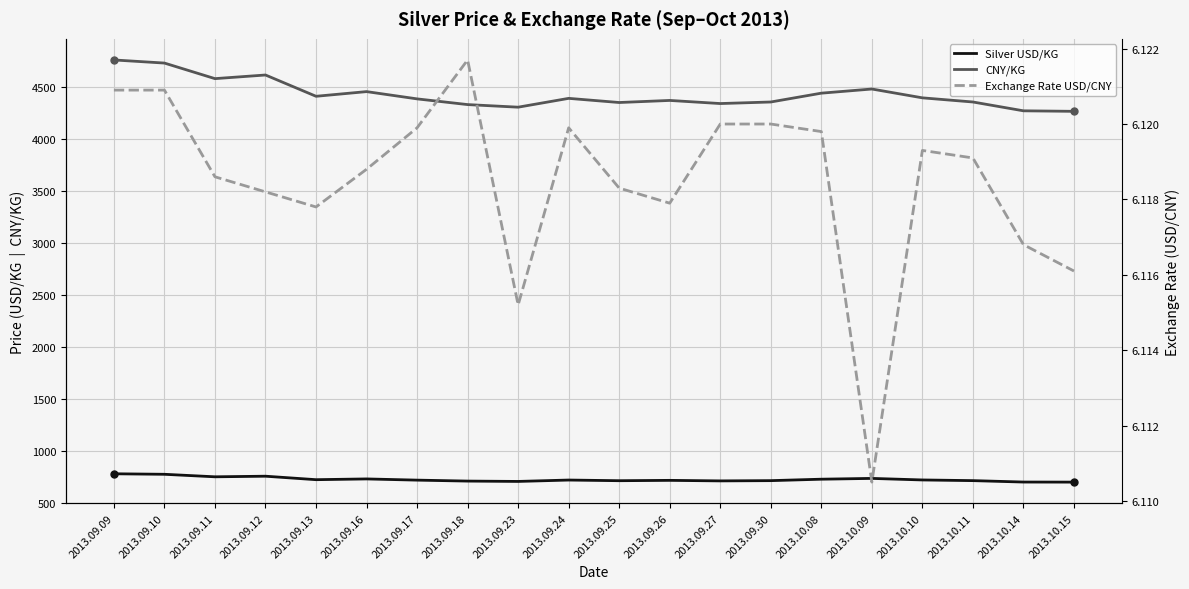

At which category is the sum across all series the highest?

2013.09.09